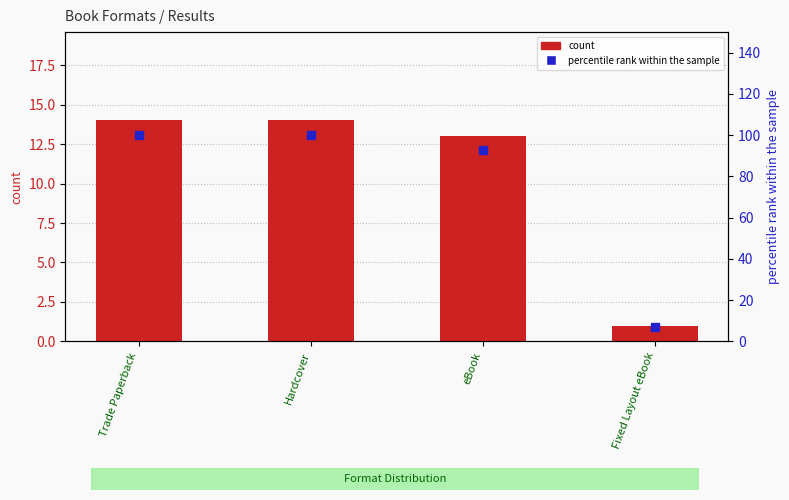

What value does the count series have at Fixed Layout eBook?

1.0